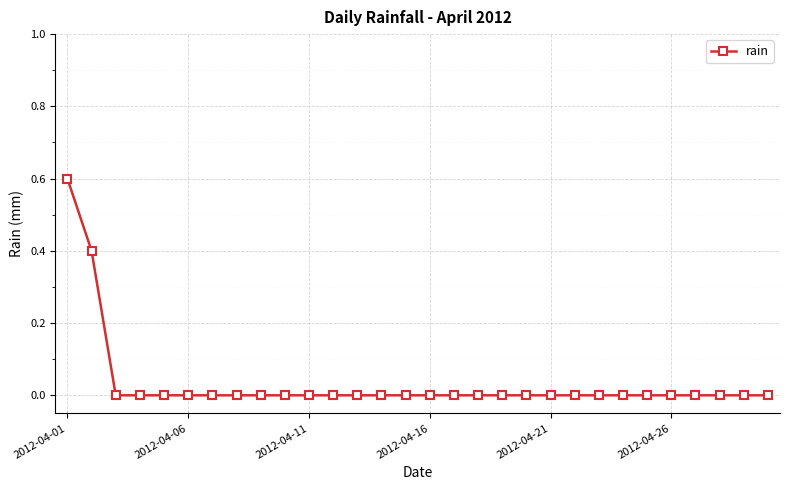

How many series are shown in this chart?

1